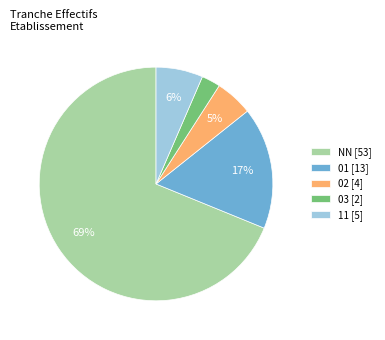

Is there a majority slice in this chart?

Yes